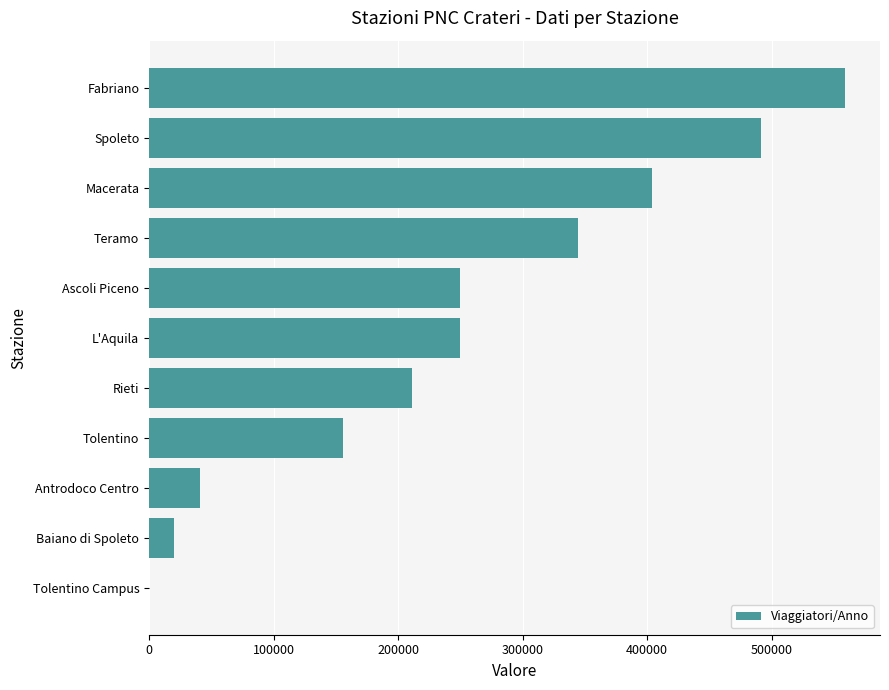

The chart shows a value of 73046 at Antrodoco Centro. True or false?

False